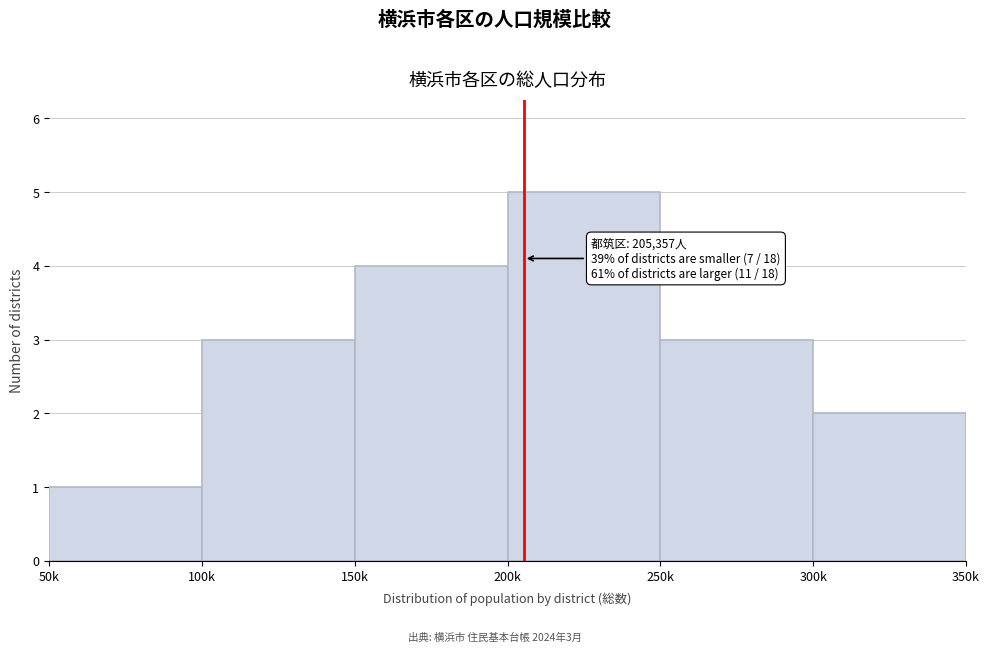

Reading left to right, list all the values displayed in this chart.

50k=1	100k=3	150k=4	200k=5	250k=3	300k=2